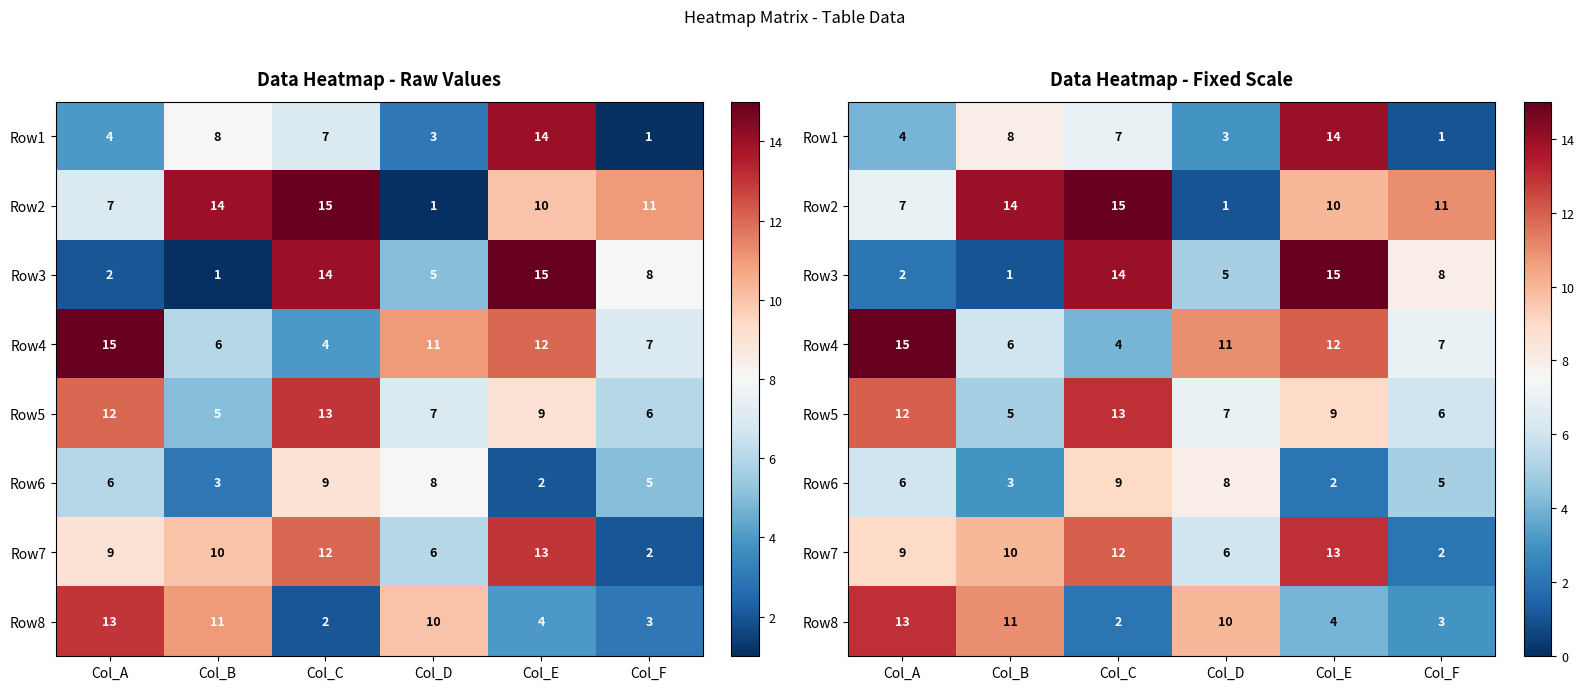

What is the difference between the maximum and minimum values in the Row2 series?

14